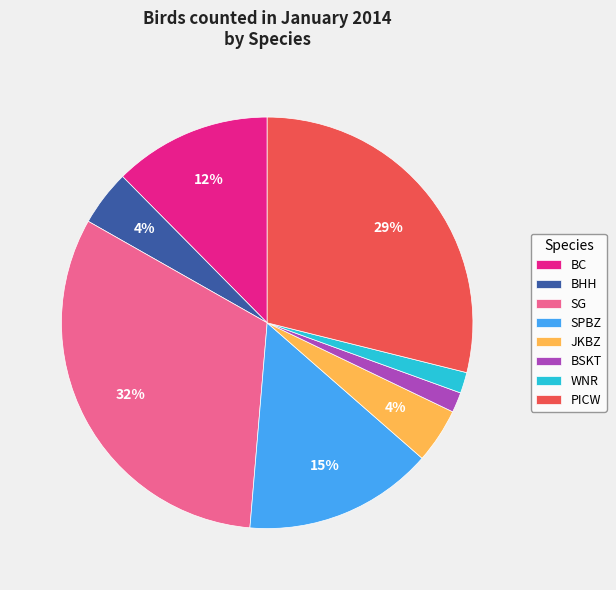

Which slice is the largest?

SG